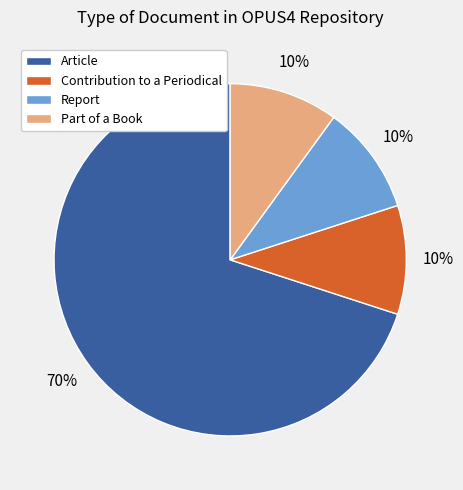

Is it true that Contribution to a Periodical is 17% of the pie?

False